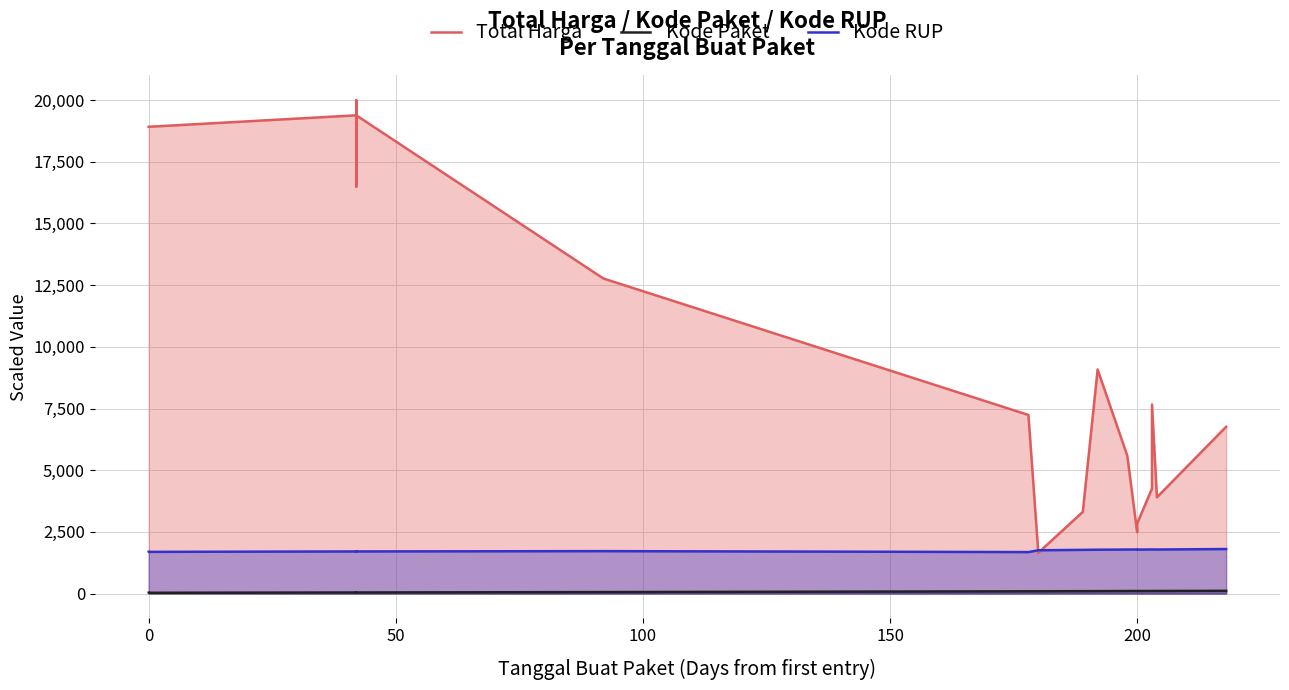

At how many categories does at least one series exceed 935?

19